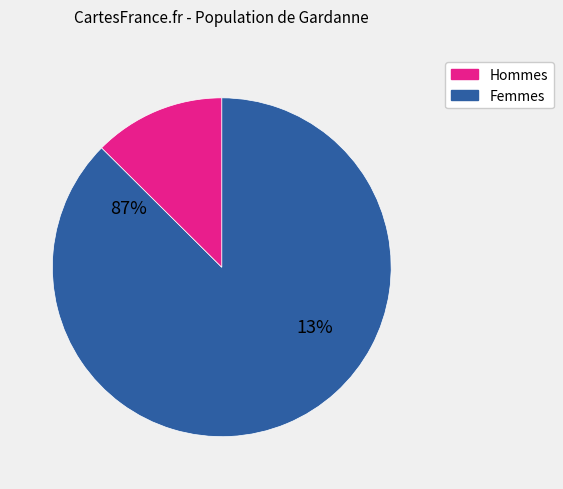

Is it true that 1323 is 21% of the pie?

False